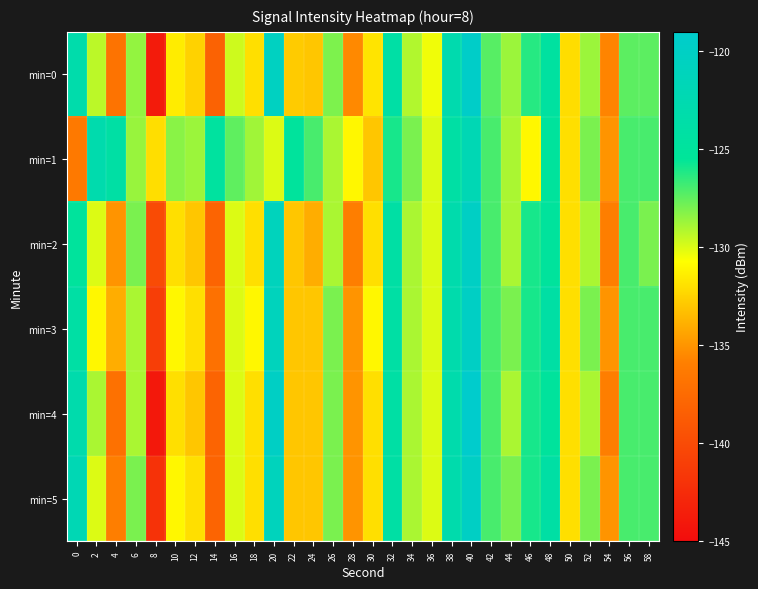

At 36, list the series in order from largest to smallest.

min=1, min=2, min=3, min=4, min=5, min=0